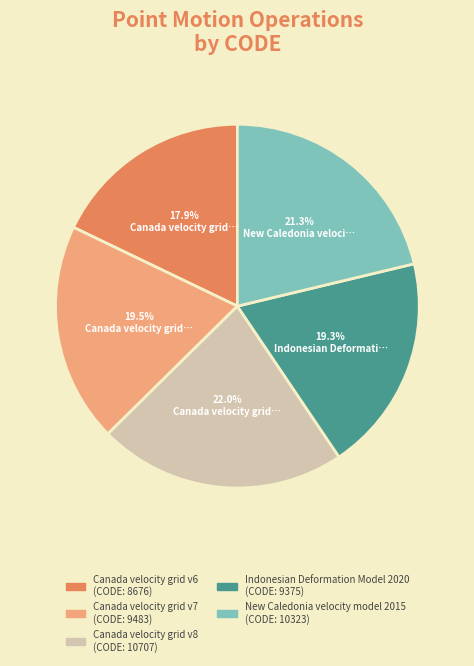

True or false: Canada velocity grid v6 accounts for 28% of the total.

False